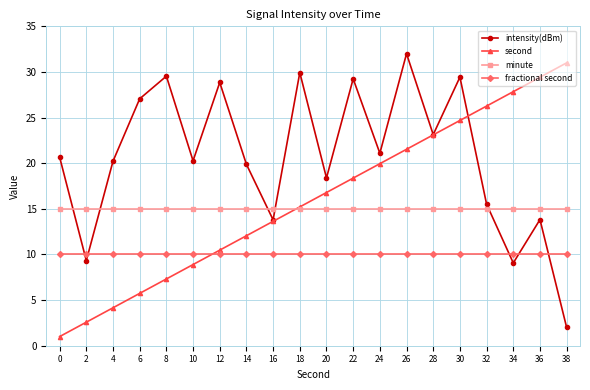

Rank the series by their maximum value, from lowest to highest.

fractional second, minute, second, intensity(dBm)